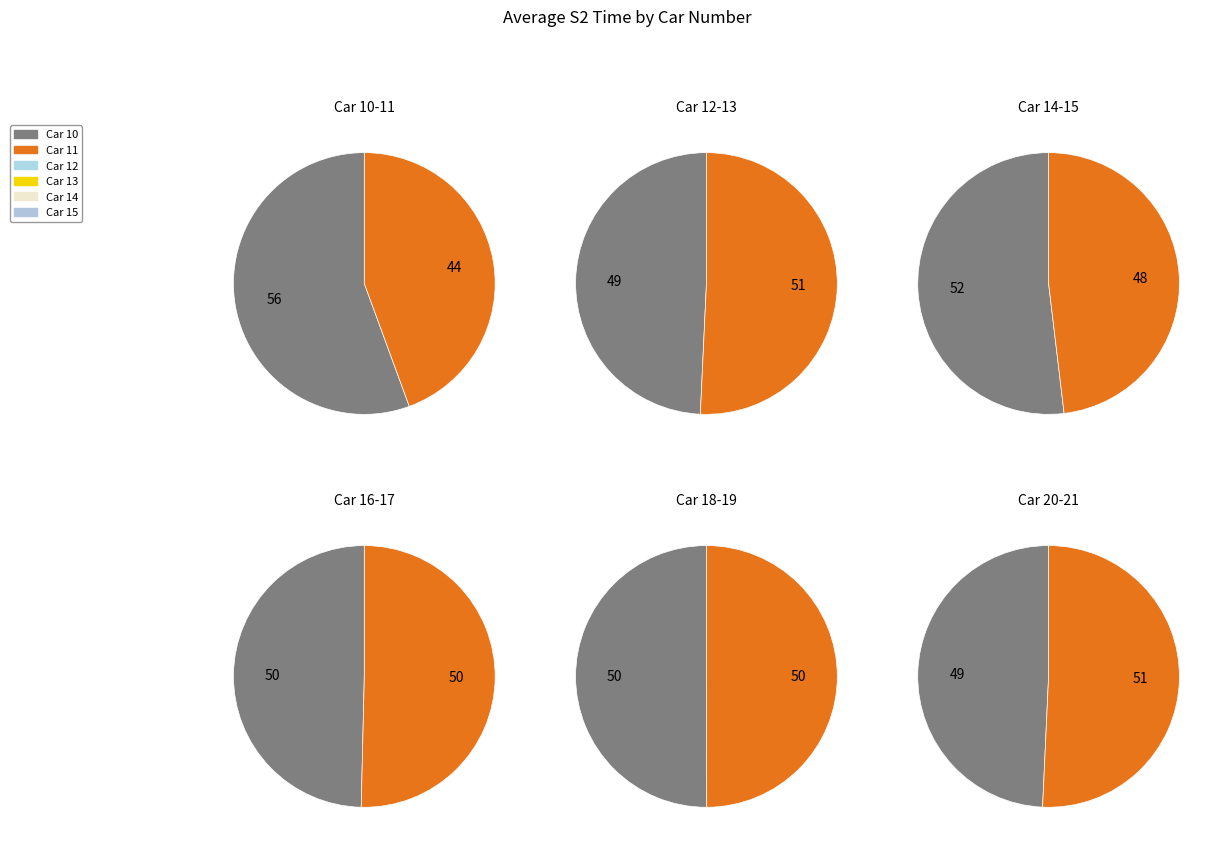

How many slices are in this pie chart?

12